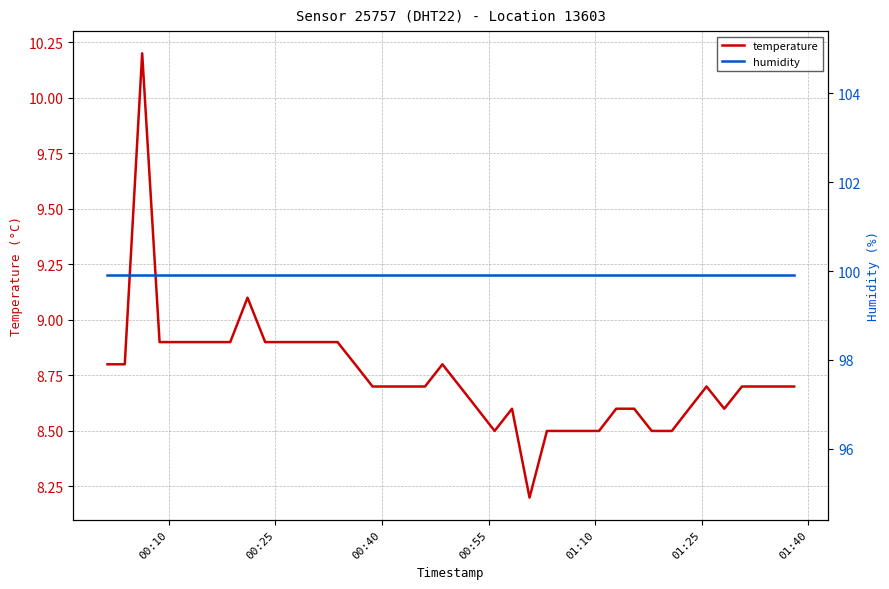

What is the minimum value for temperature?

8.2